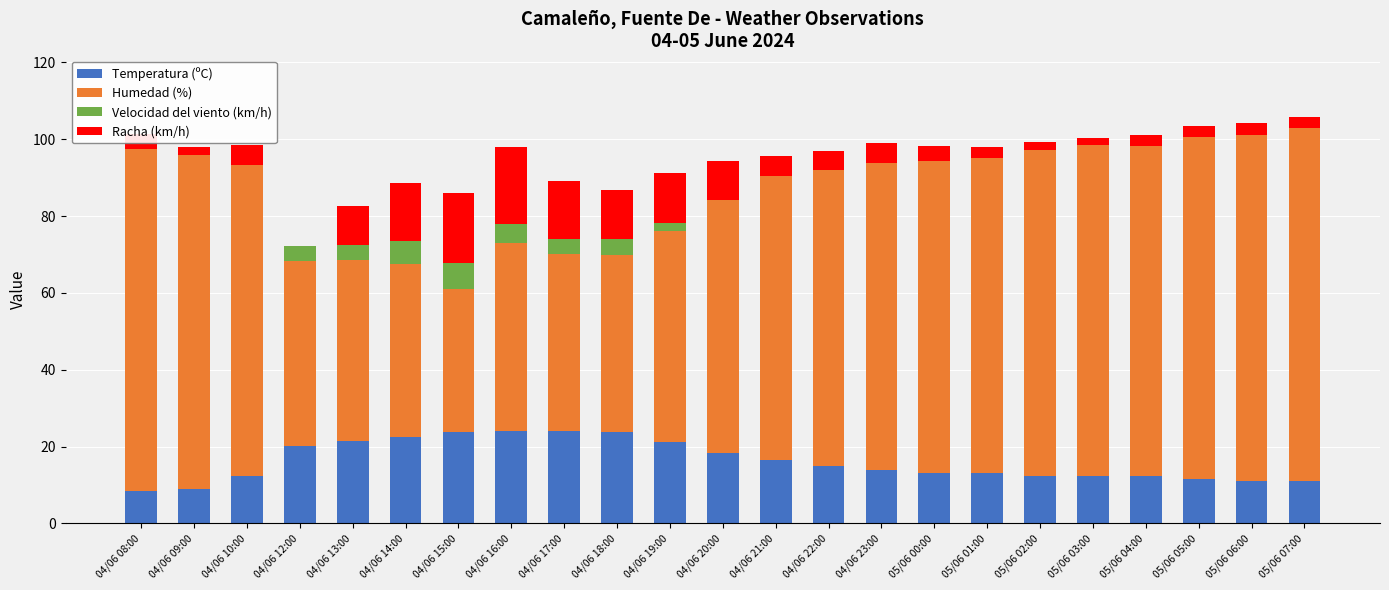

What is the total value across all series at 05/06 05:00?

103.5